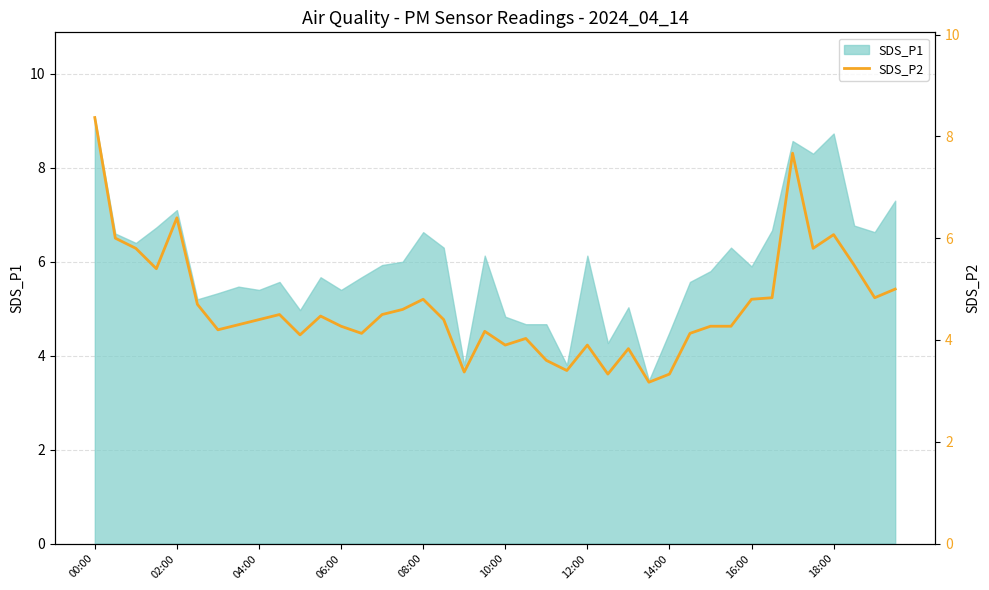

What is the sum of all values?

186.5